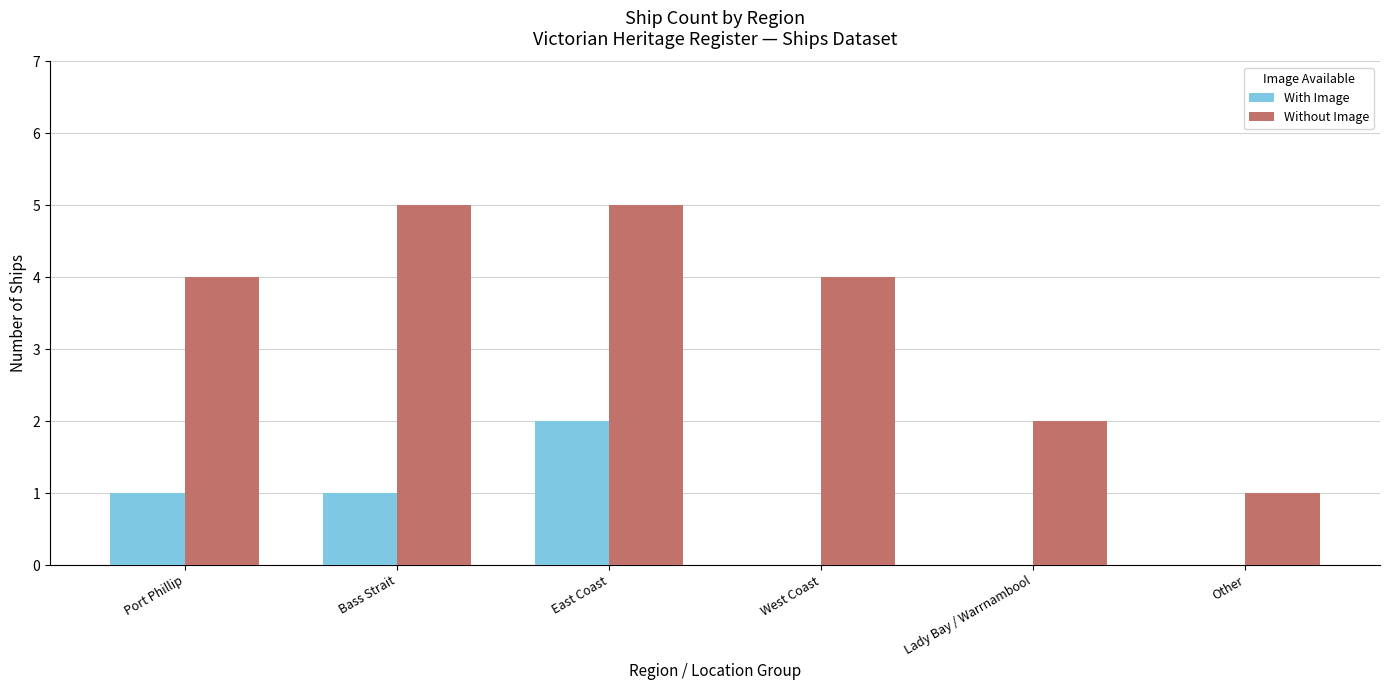

What is the approximate value of Without Image at Lady Bay / Warrnambool?

2